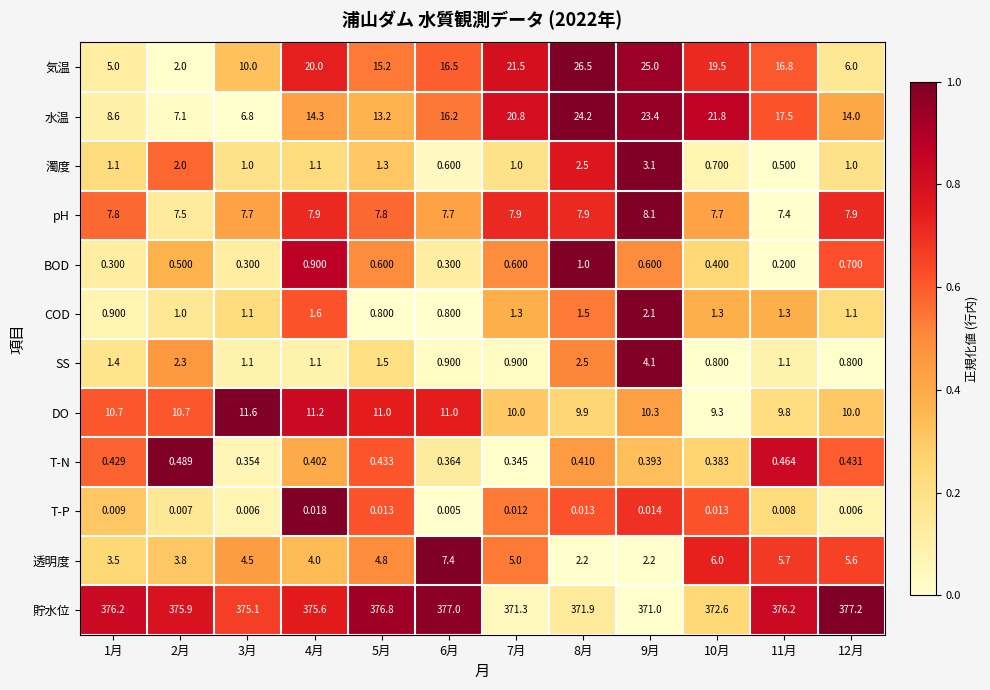

Rank the series at 9月 from highest to lowest value.

貯水位, 気温, 水温, DO, pH, SS, 濁度, 透明度, COD, BOD, T-N, T-P